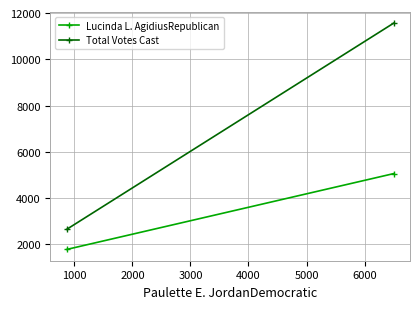

Reading left to right, transcribe all the data shown in this chart.

Lucinda L. AgidiusRepublican: 1786	5061
Total Votes Cast: 2656	11562